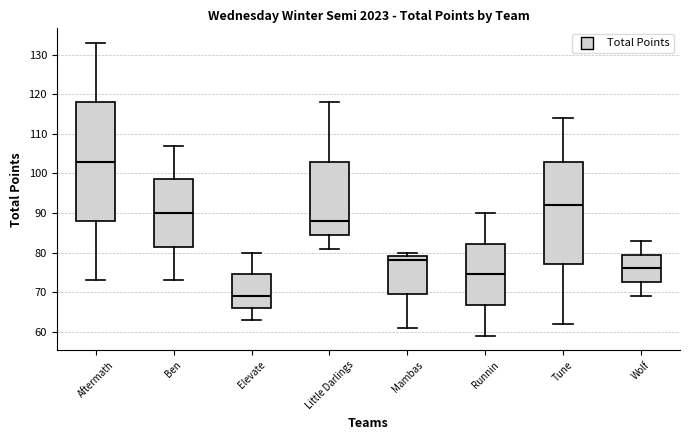

Which box has the highest median line?

Aftermath